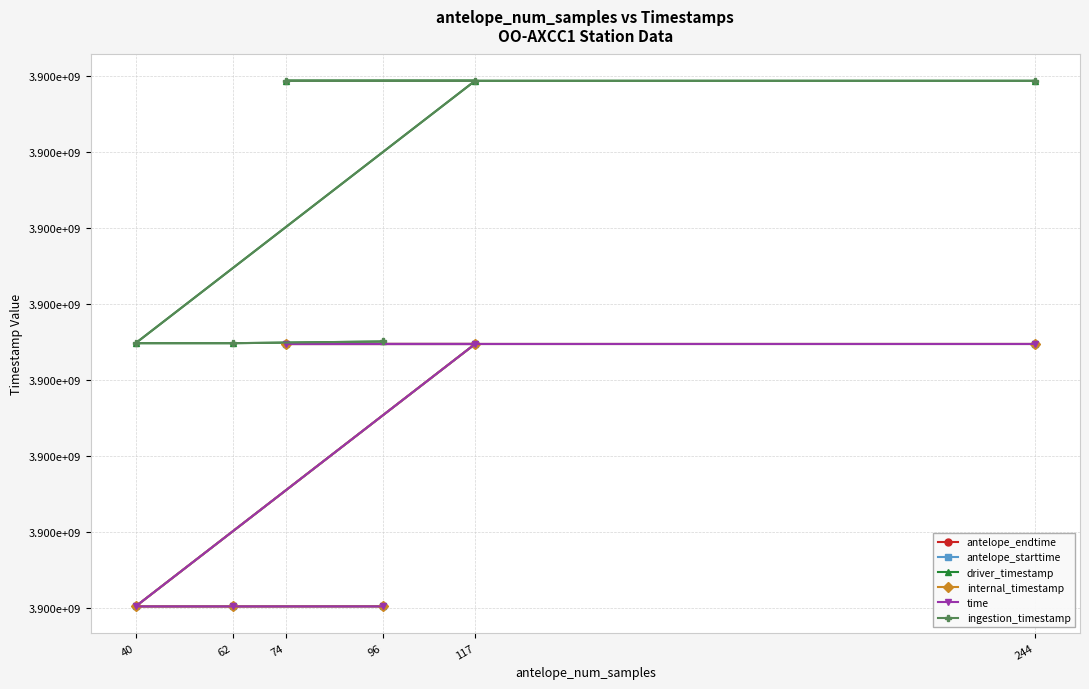

What is the total value across all series at 62?

23398675719.1